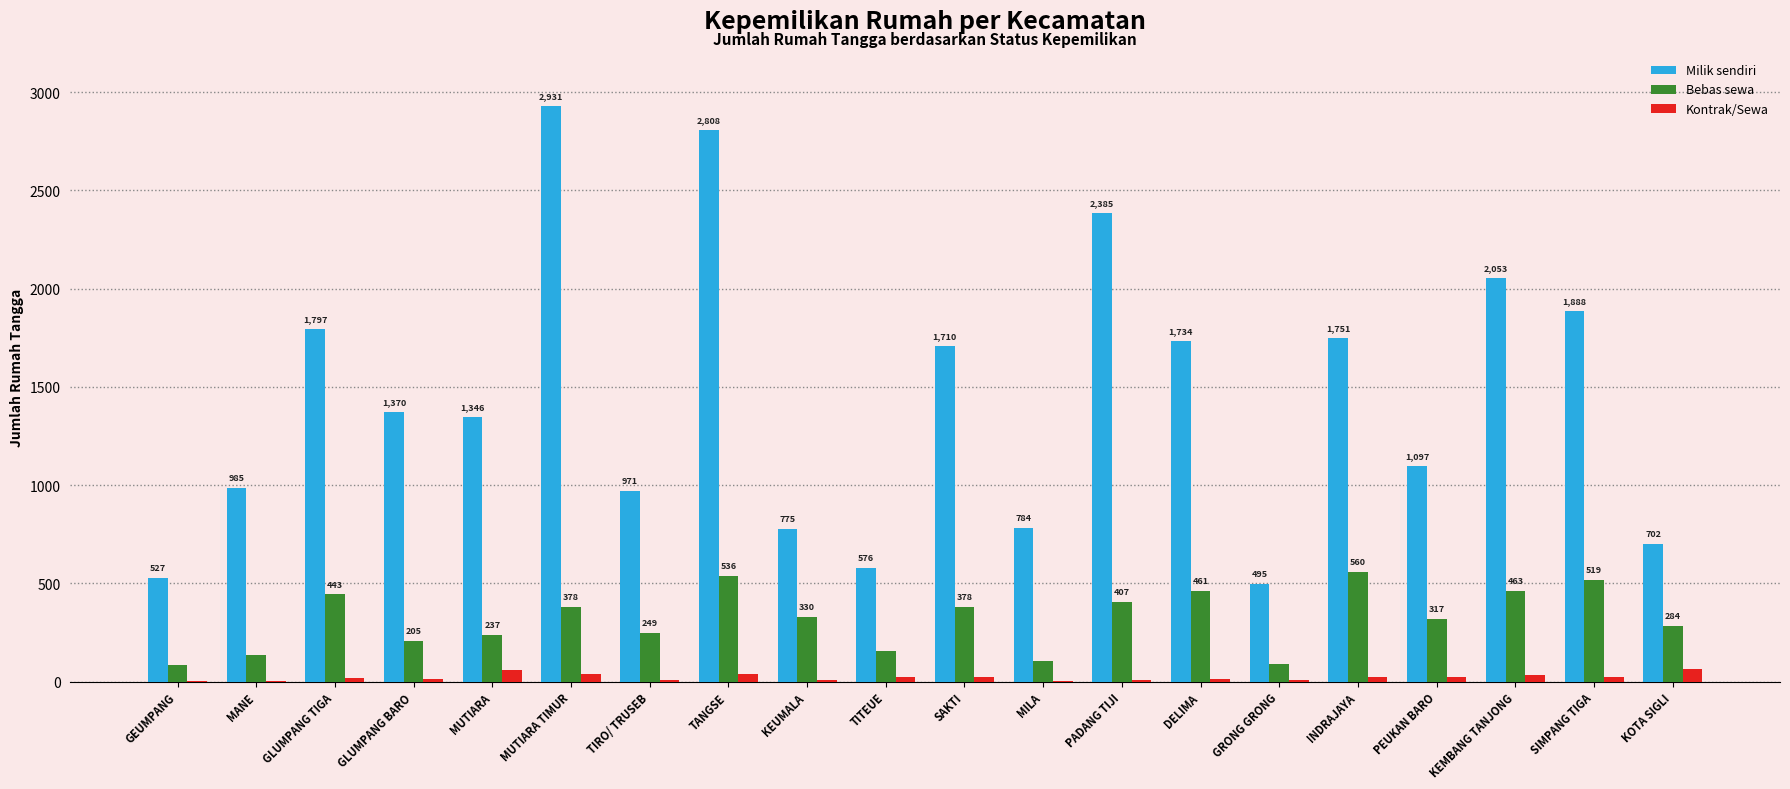

Is the value of Milik sendiri at KEUMALA greater than the value of Kontrak/Sewa at MANE?

Yes